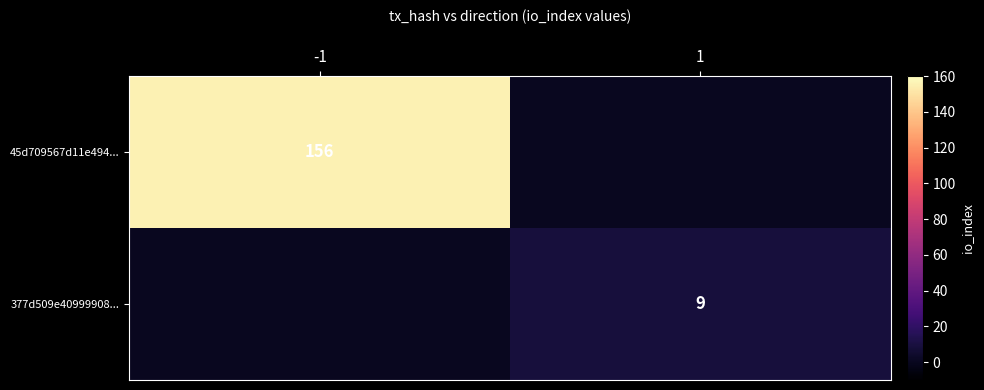

Is it true that 377d509e40999908... equals 6 at 1?

False